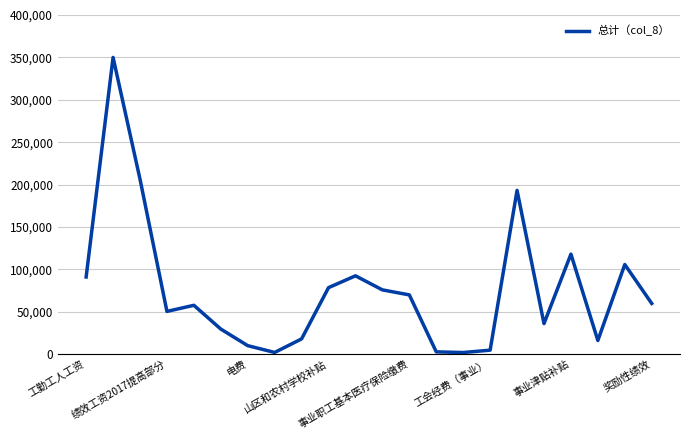

What is the difference between the maximum and minimum values?

348085